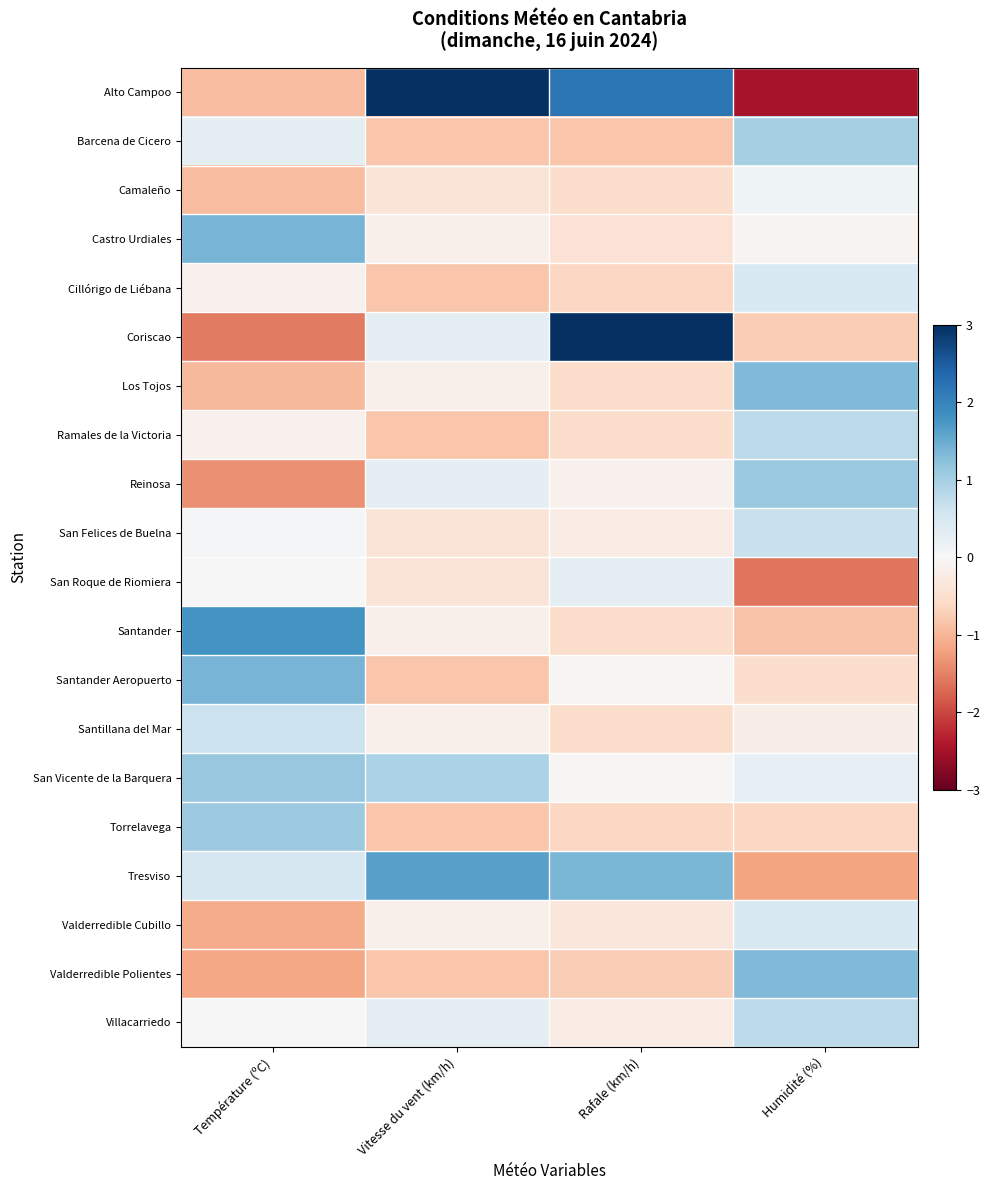

At Vitesse du vent (km/h), list the series in order from largest to smallest.

Alto Campoo, Tresviso, San Vicente de la Barquera, Coriscao, Reinosa, Villacarriedo, Castro Urdiales, Los Tojos, Santander, Santillana del Mar, Valderredible Cubillo, Camaleño, San Felices de Buelna, San Roque de Riomiera, Barcena de Cicero, Cillórigo de Liébana, Ramales de la Victoria, Santander Aeropuerto, Torrelavega, Valderredible Polientes